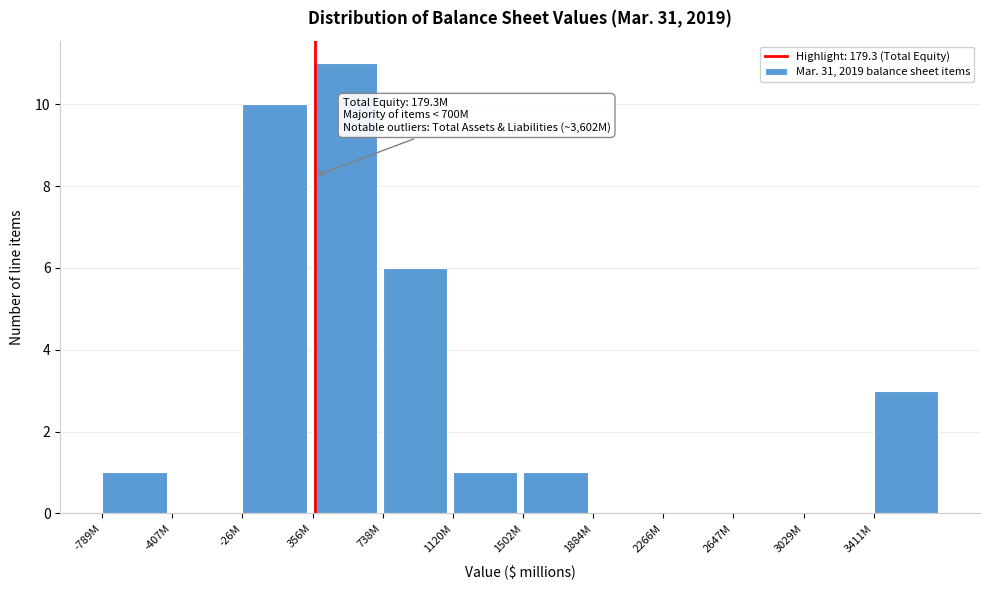

Reading left to right, list all the values displayed in this chart.

-789M=1	-407M=0	-26M=10	356M=11	738M=6	1120M=1	1502M=1	1884M=0	2266M=0	2647M=0	3029M=0	3411M=3